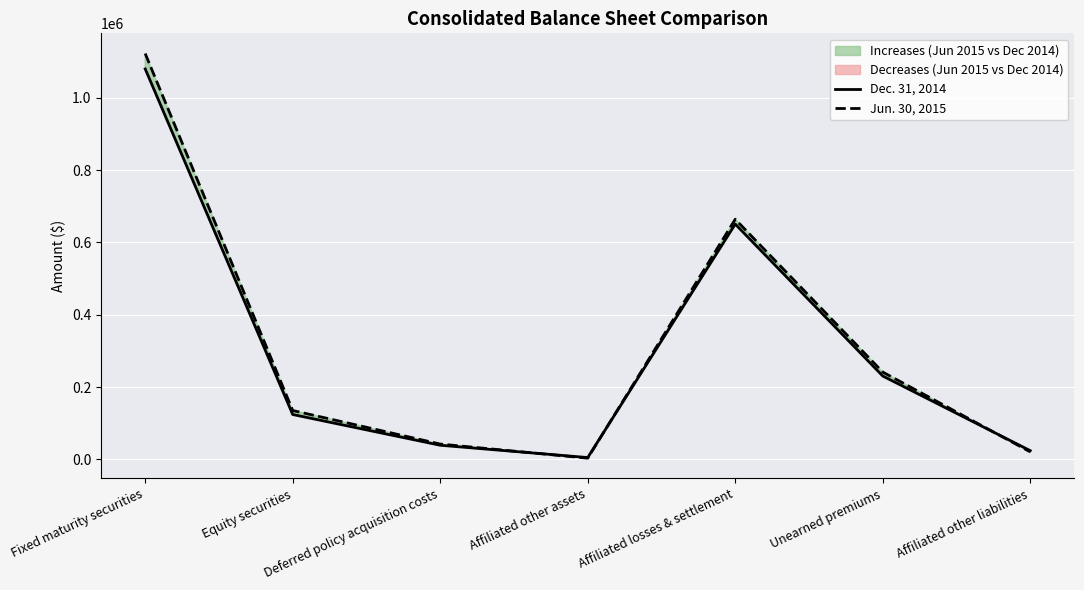

The Jun. 30, 2015 series shows 1122459 at Fixed maturity securities. True or false?

True